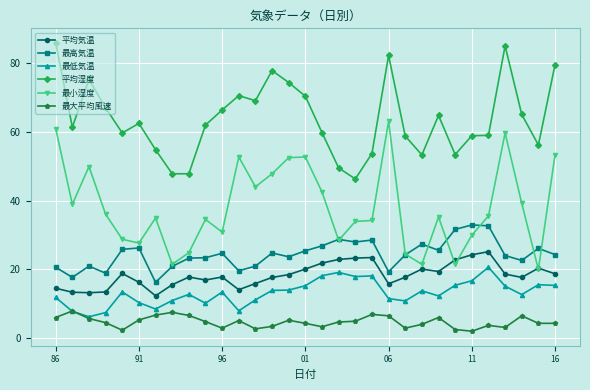

Count the number of data series in this chart.

6